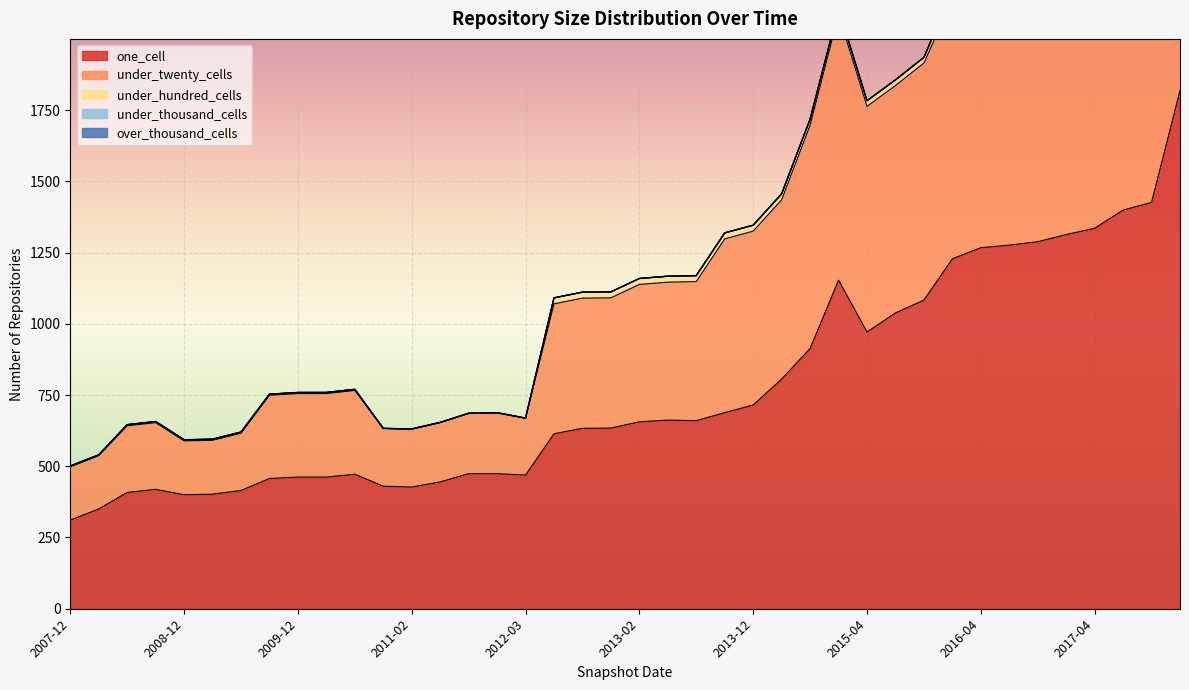

Is it true that under_hundred_cells equals 21 at 2012-07-13?

True